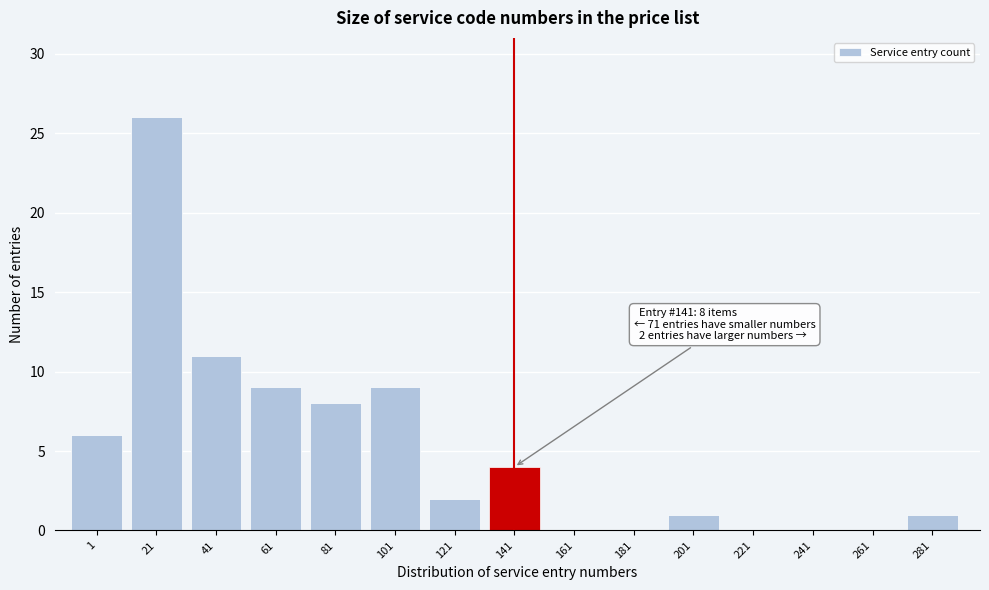

Reading left to right, extract all data points from this chart.

1=6	21=26	41=11	61=9	81=8	101=9	121=2	141=4	161=0	181=0	201=1	221=0	241=0	261=0	281=1